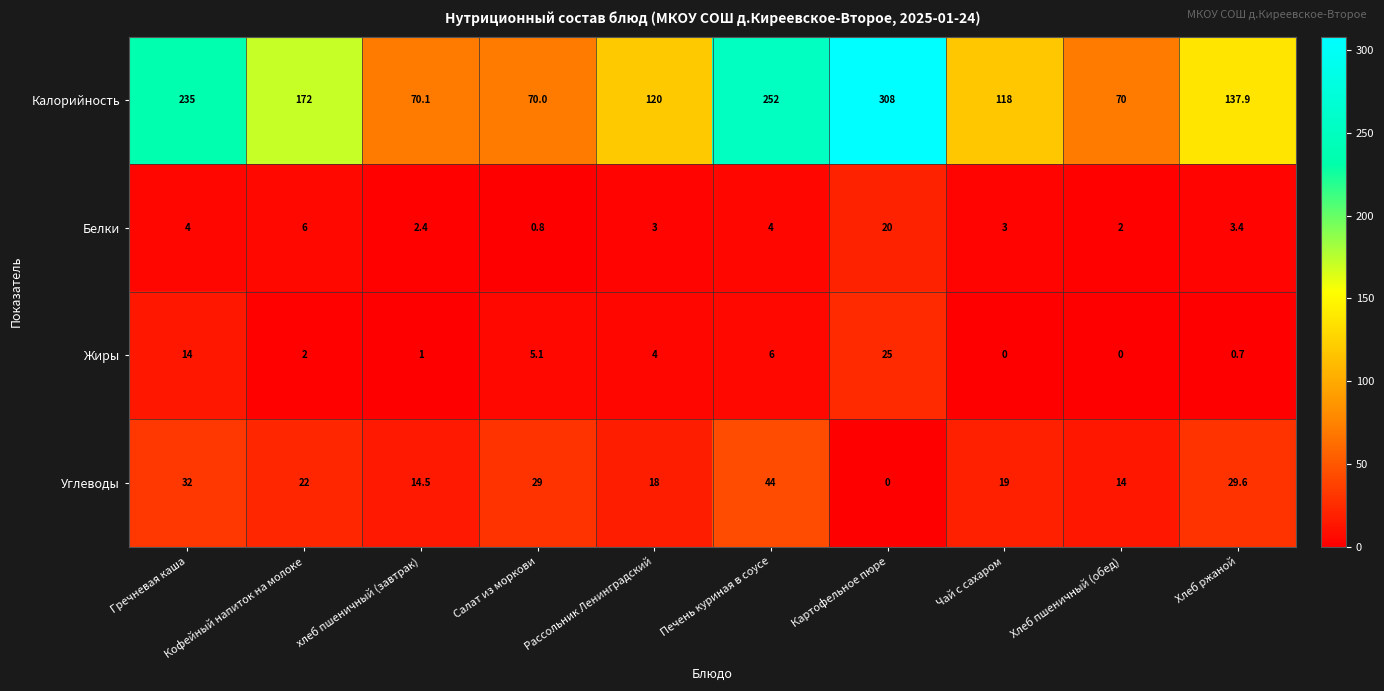

Between Салат из моркови and Чай с сахаром, which series saw the biggest shift?

Калорийность